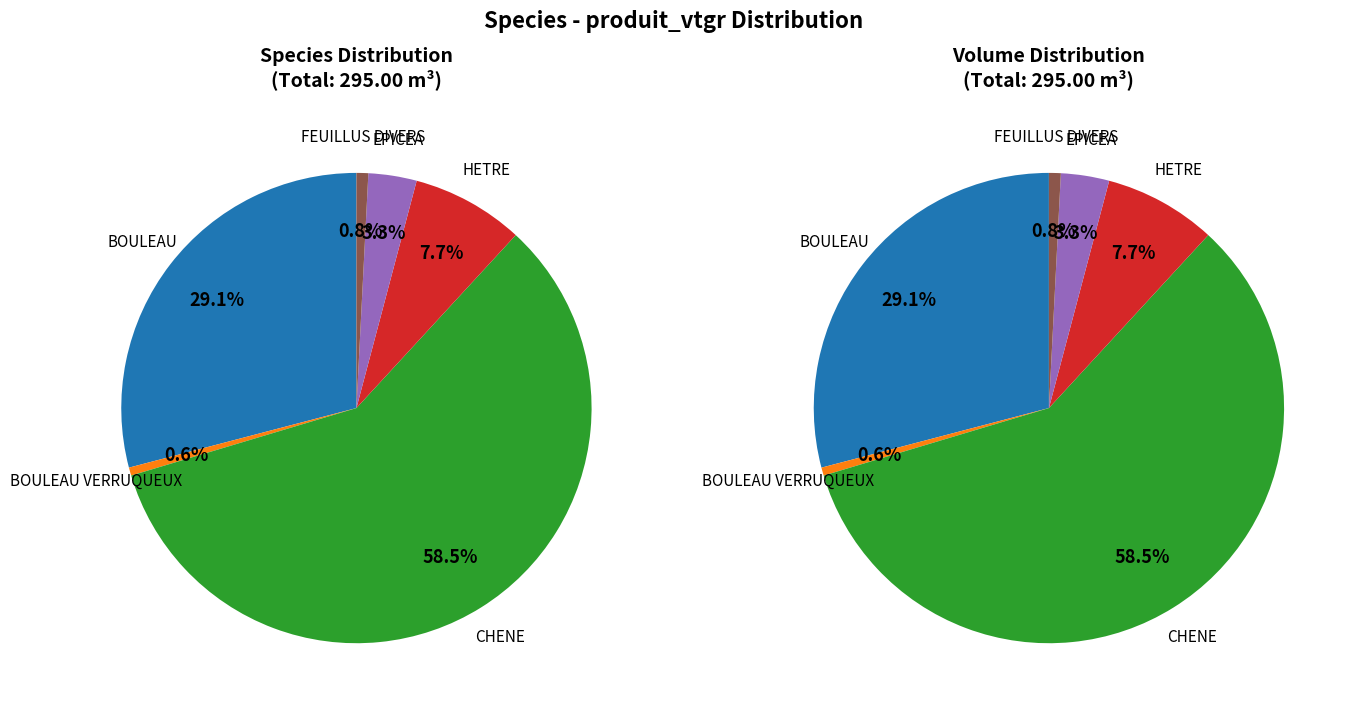

The BOULEAU VERRUQUEUX slice represents 11% of the pie. True or false?

False